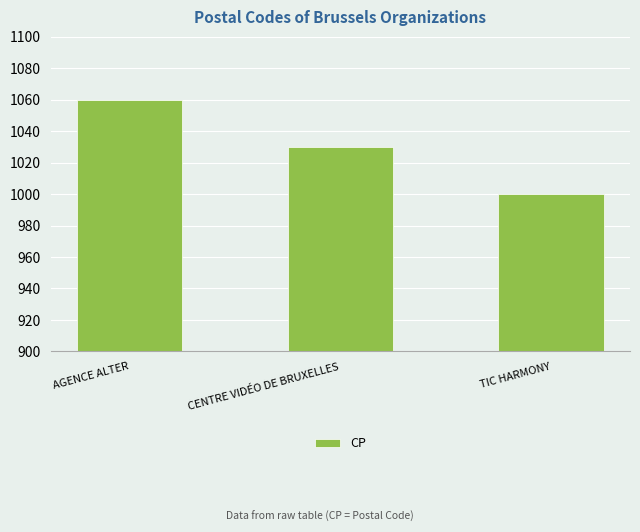

At which category does the chart reach its peak across all series?

AGENCE ALTER